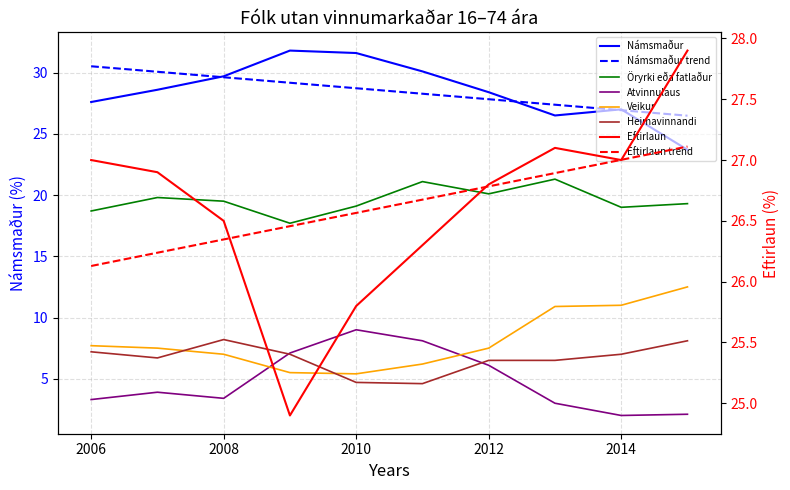

True or false: Atvinnulaus and Eftirlaun intersect in this chart.

False